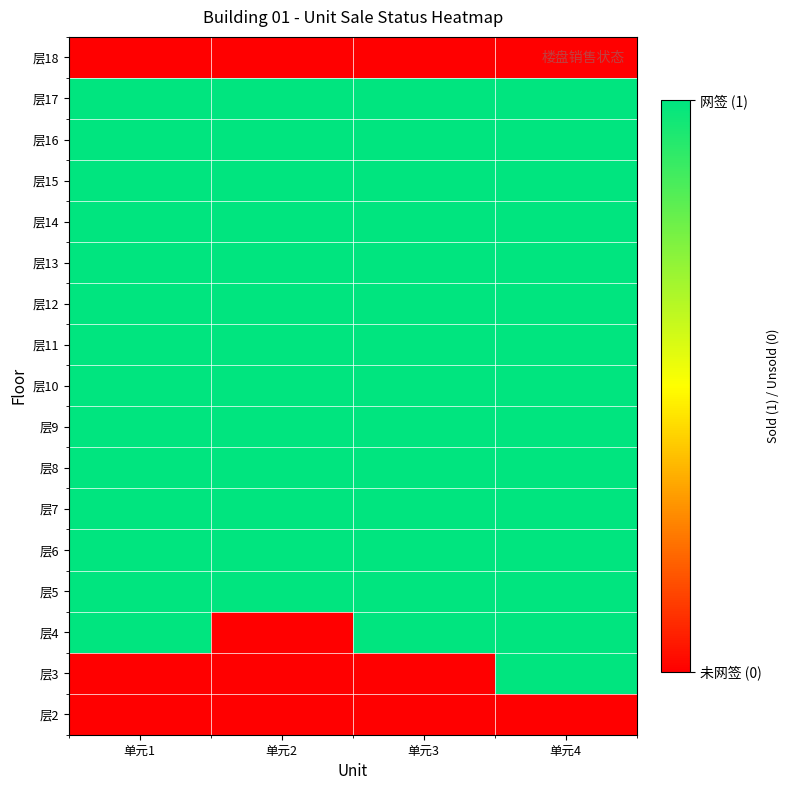

What is the spread (max minus min) of values at 单元2?

1